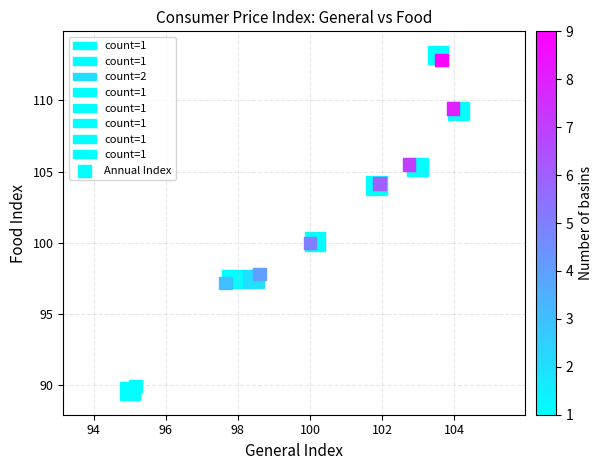

What Y value in the scatter plot is closest to 101?

100.0